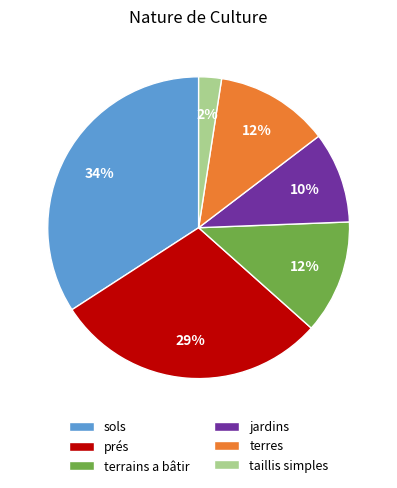

To the nearest percent, what portion does terrains a bâtir represent?

12%